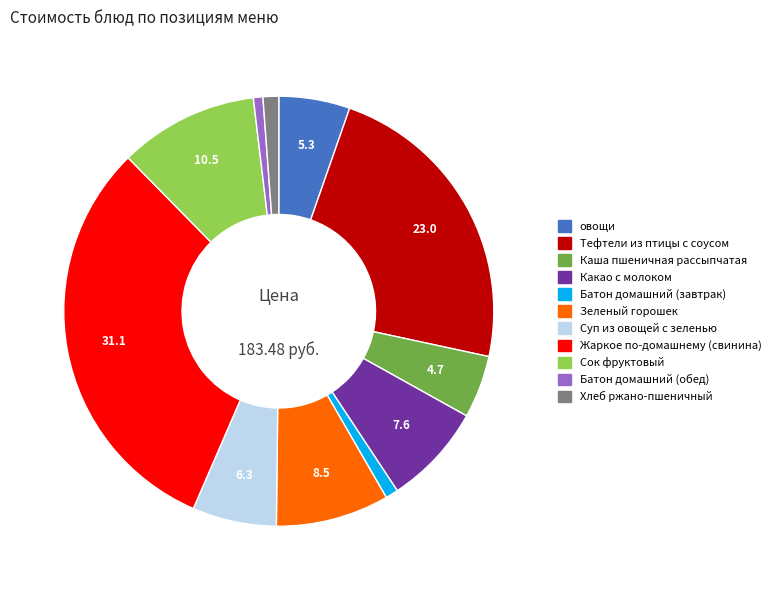

Which has a higher value, Батон домашний (завтрак) or Какао с молоком?

Какао с молоком